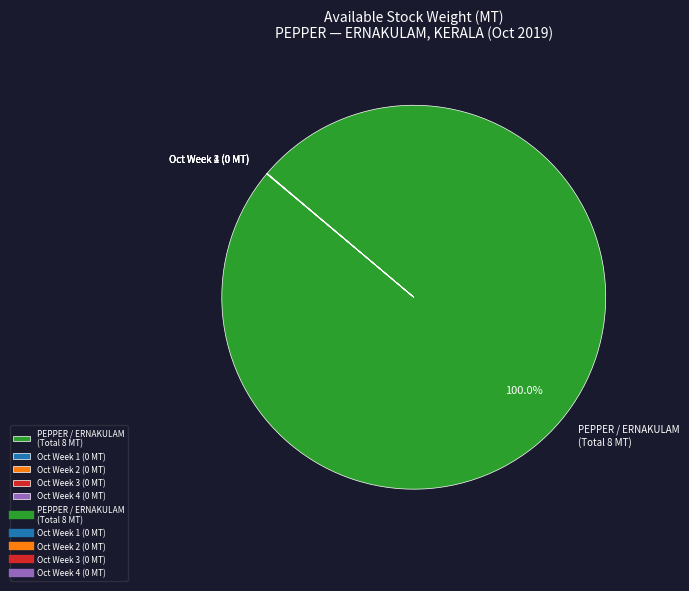

Which category has the biggest portion of the pie?

PEPPER / ERNAKULAM (Total 8 MT)